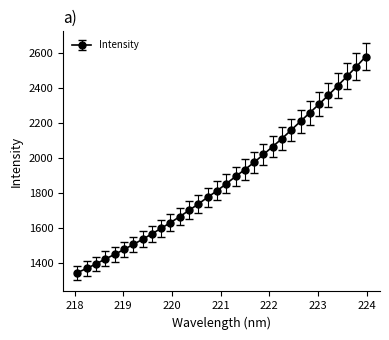

What is the value of the 28th point from the left?

2359.0